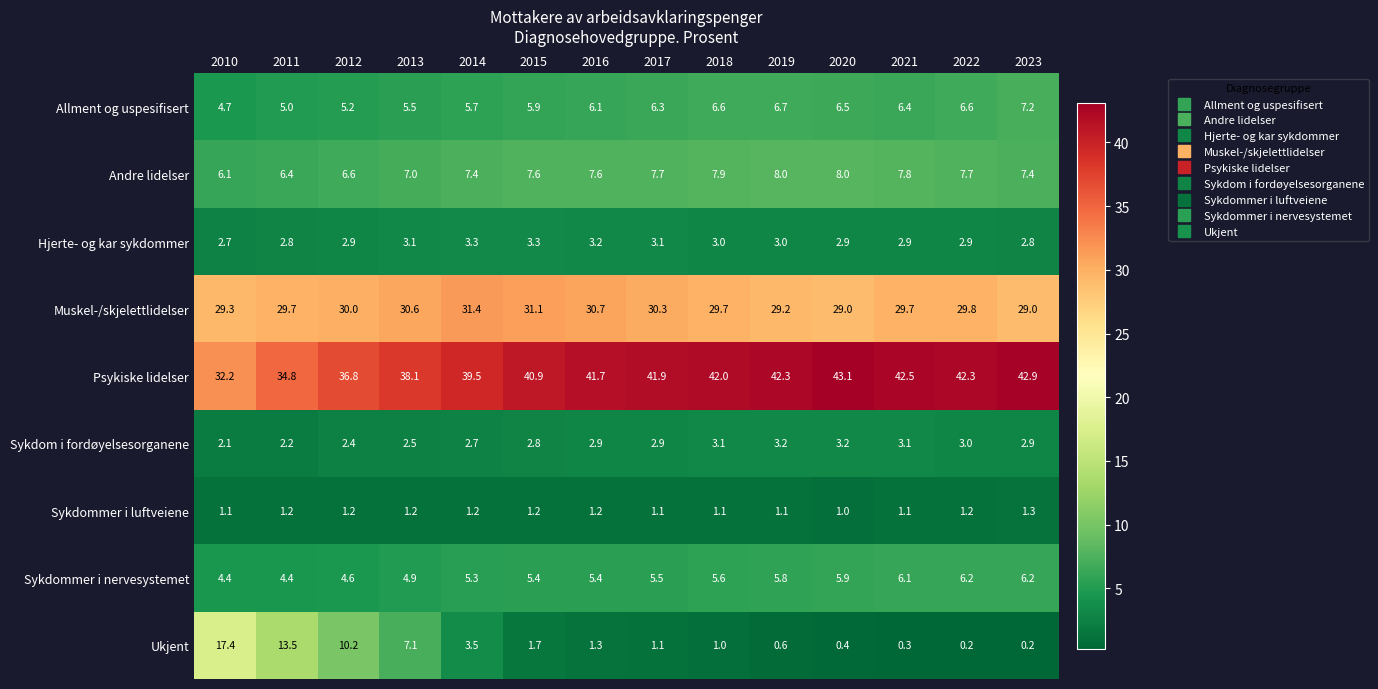

What is the spread (max minus min) of values at 2012?

35.6